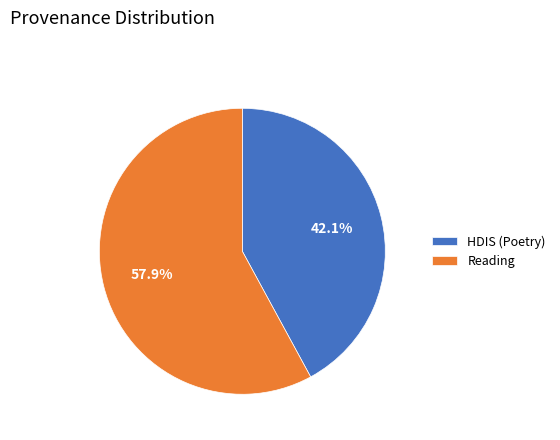

How many segments does this pie chart have?

2